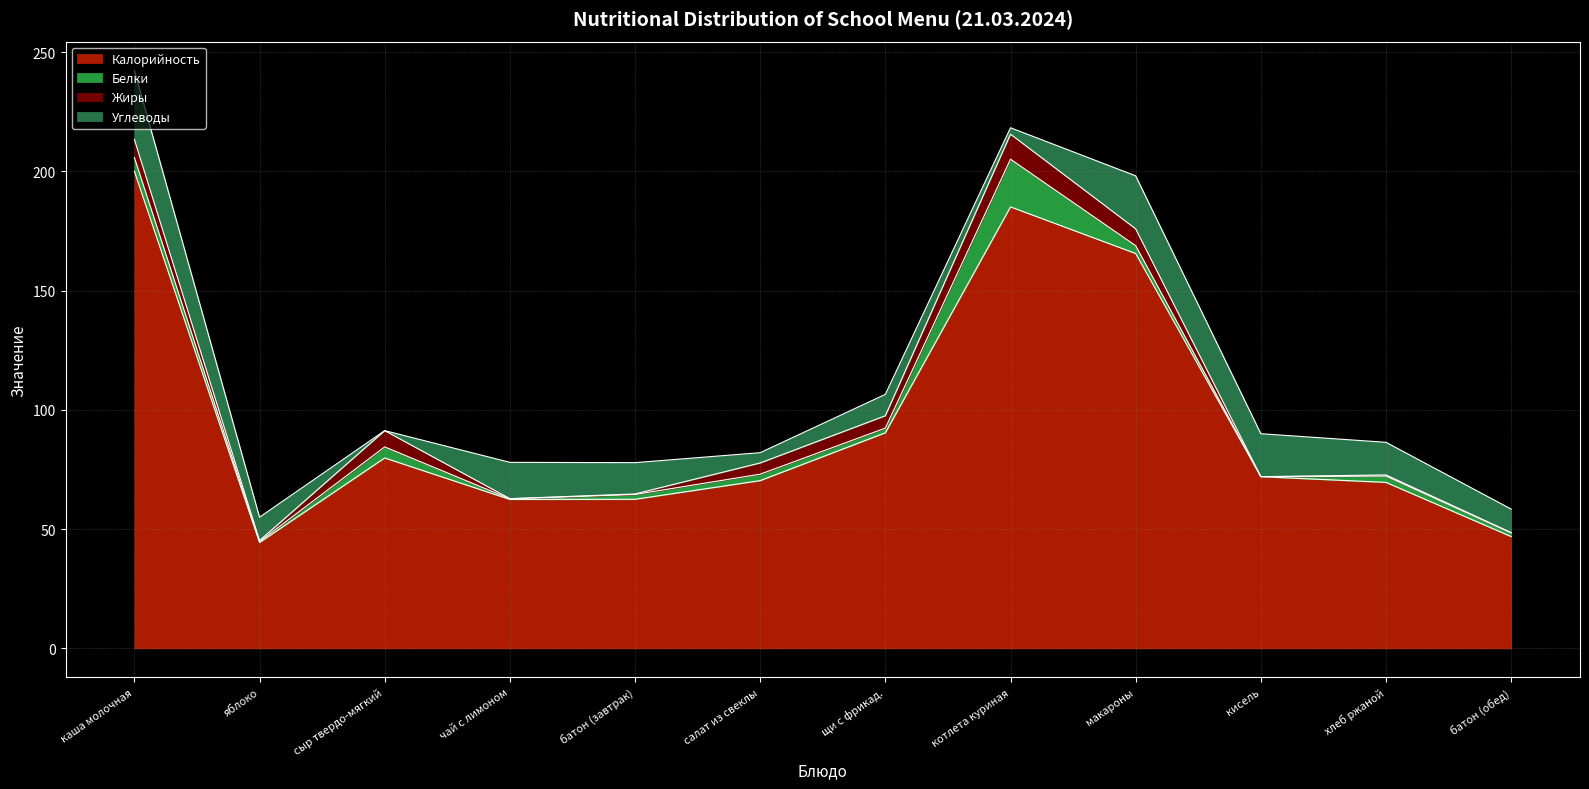

Is it true that Жиры equals 6.8 at сыр твердо-мягкий?

True